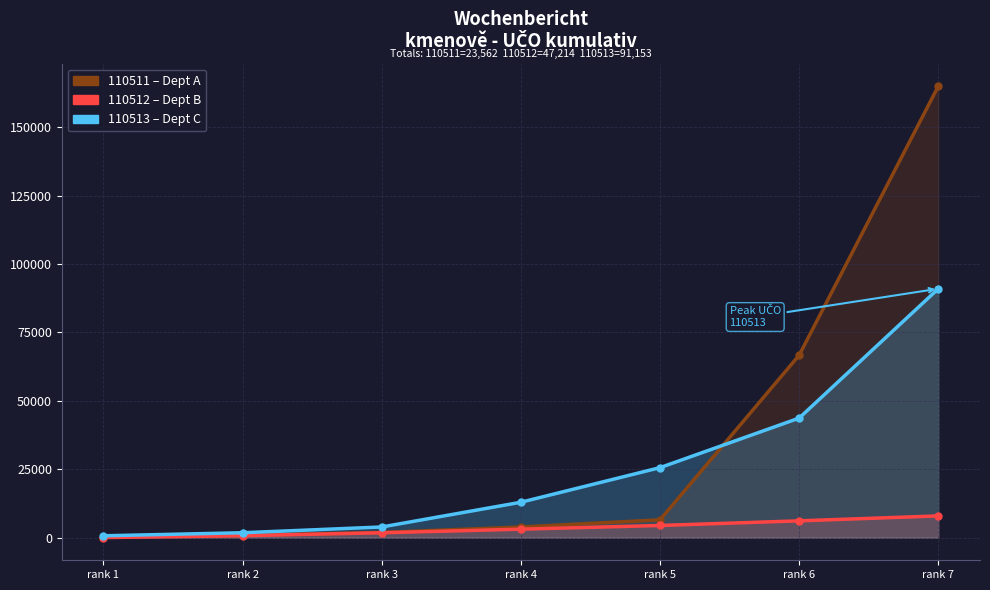

What is the sum of the kmenově 110511 values at rank 3 and rank 4?

5837